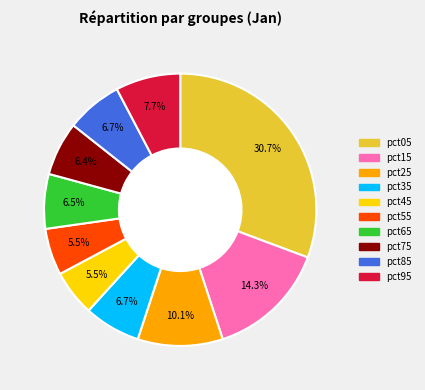

Between pct25 and pct85, which is larger?

pct25